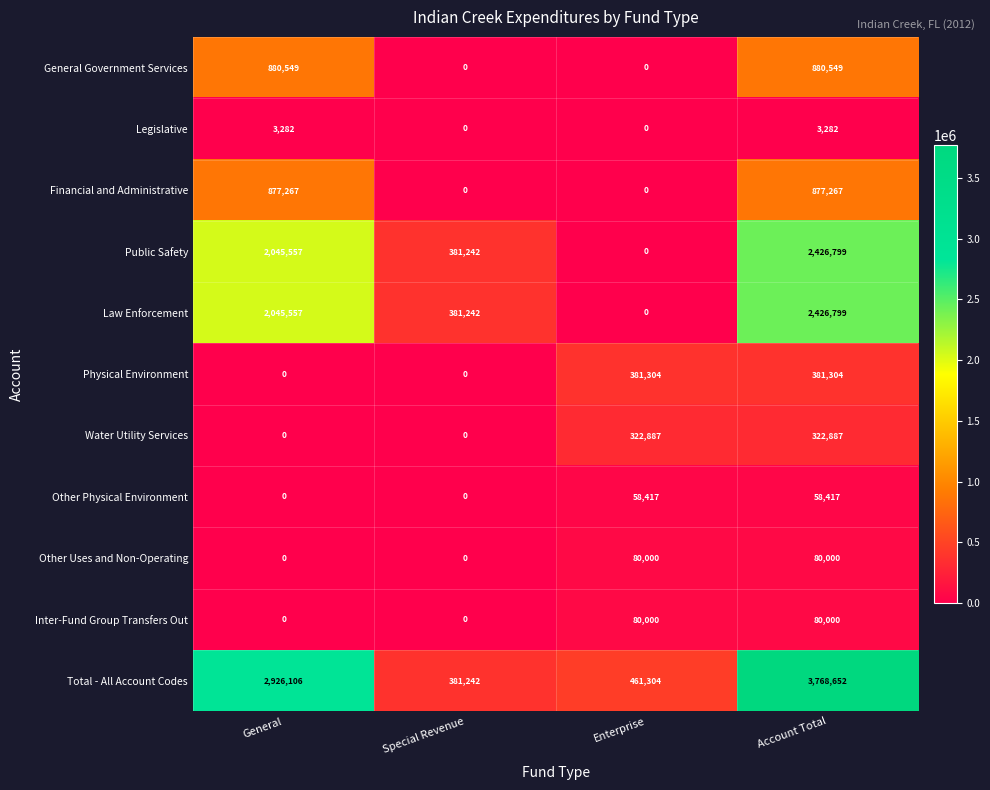

True or false: Other Uses and Non-Operating has a value of 80000 at Account Total.

True